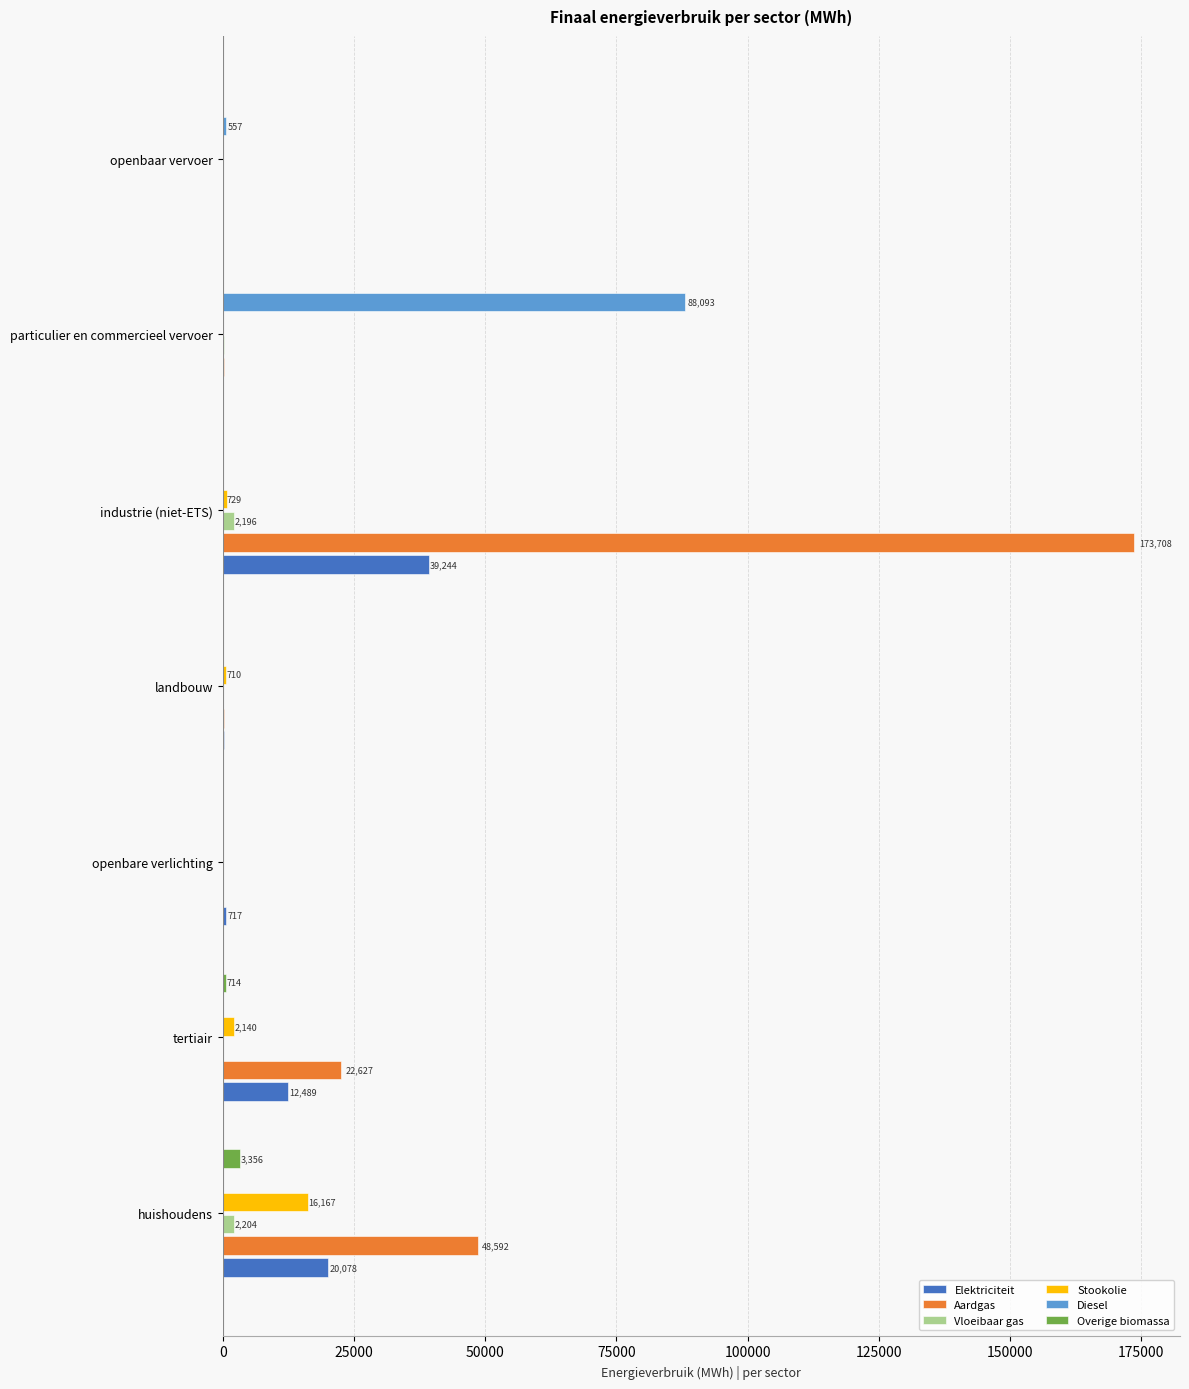

Between tertiair and industrie (niet-ETS), which series saw the biggest shift?

Aardgas